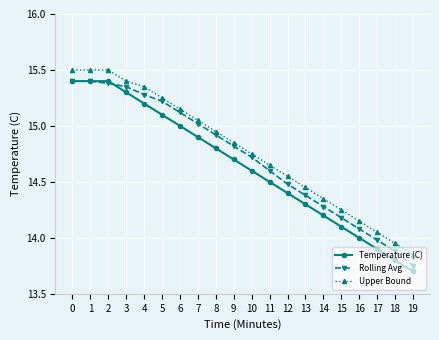

The value of Rolling Avg at 1 is 15.4. True or false?

True